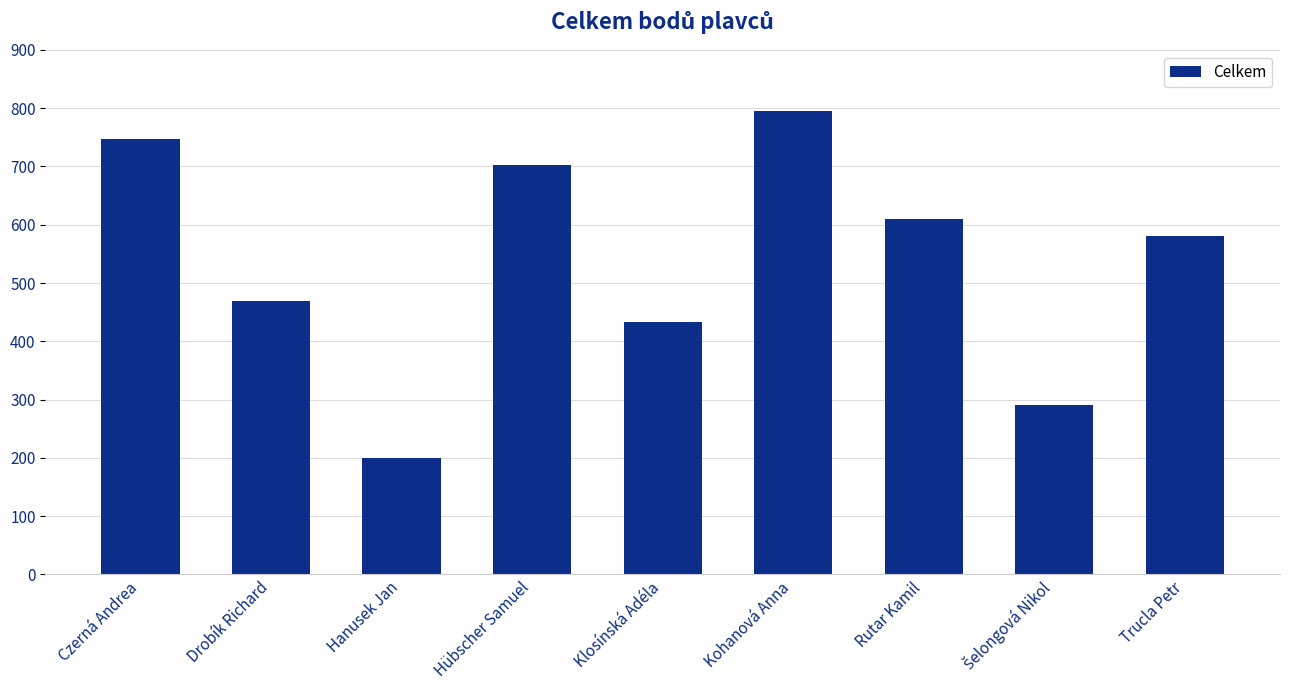

Is it true that the value at Hübscher Samuel is 703?

True